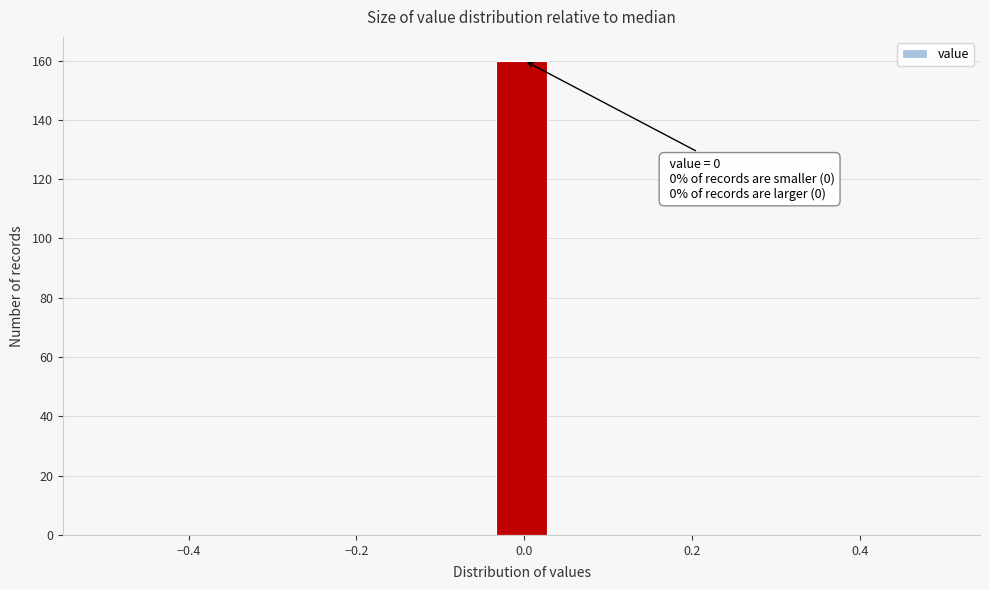

Around what value on the x-axis is the tallest bar? Give the approximate position of its centre, as read against the axis.

0.00